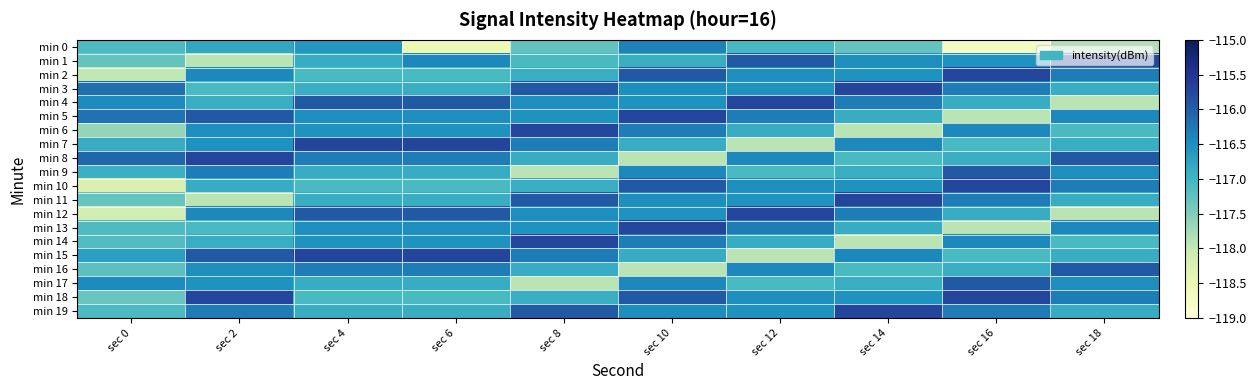

What is the spread (max minus min) of values at sec 2?

2.2